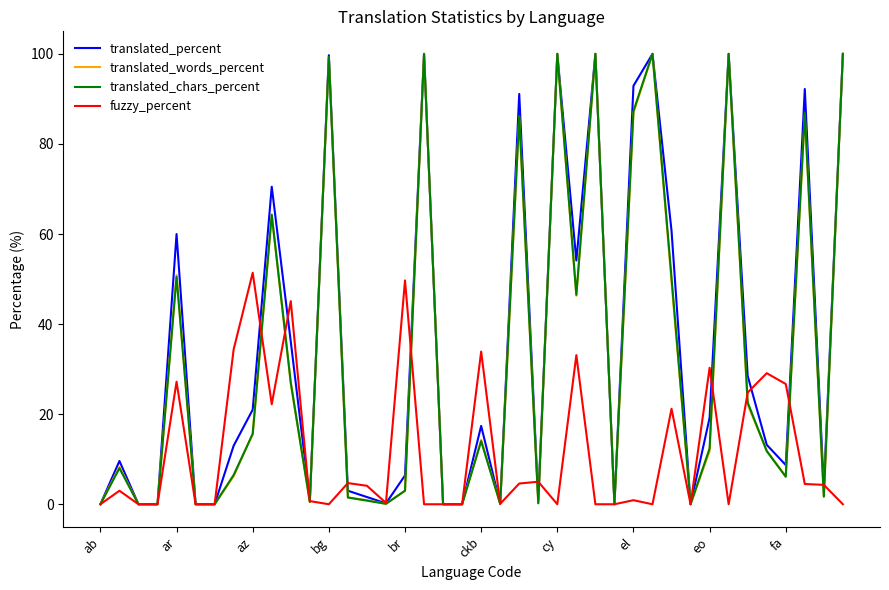

What is the highest value of the translated_chars_percent series?

100.0